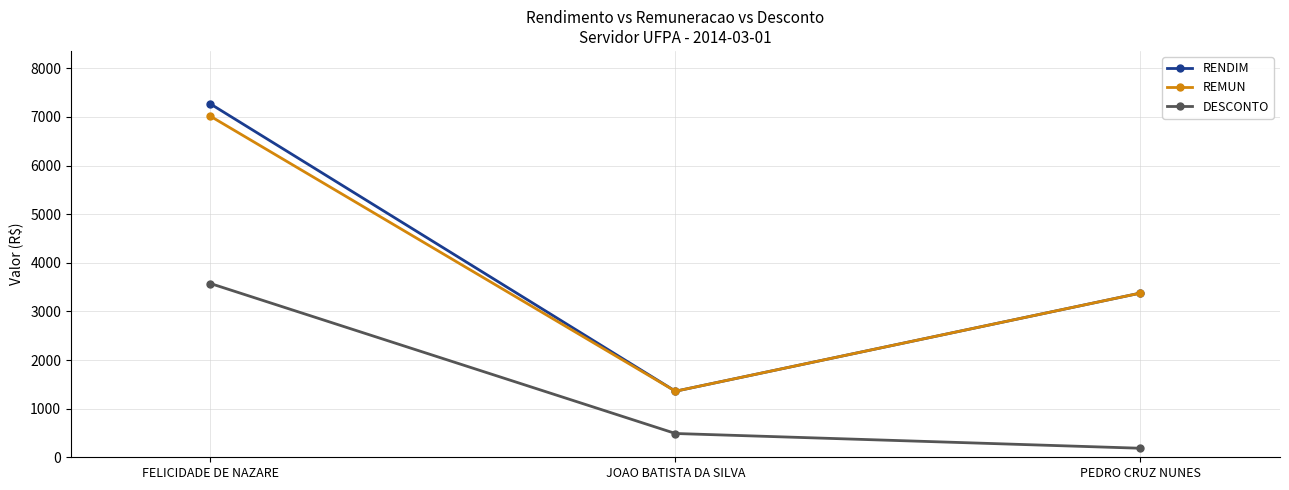

Reading left to right, transcribe all the data shown in this chart.

RENDIM: FELICIDADE DE NAZARE=7268.8	JOAO BATISTA DA SILVA=1358.8	PEDRO CRUZ NUNES=3378.3
REMUN: FELICIDADE DE NAZARE=7015.7	JOAO BATISTA DA SILVA=1358.8	PEDRO CRUZ NUNES=3378.3
DESCONTO: FELICIDADE DE NAZARE=3574.6	JOAO BATISTA DA SILVA=489.1	PEDRO CRUZ NUNES=185.7